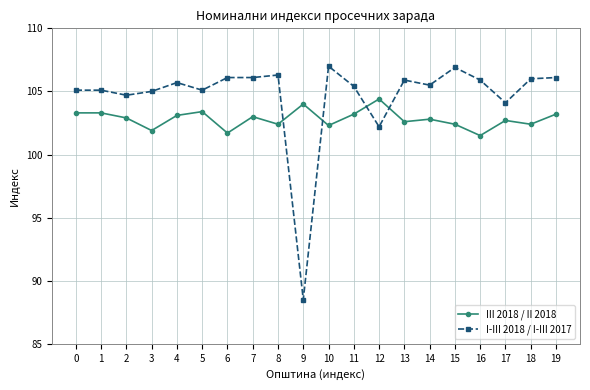

Which label corresponds to the smallest value in the chart?

9